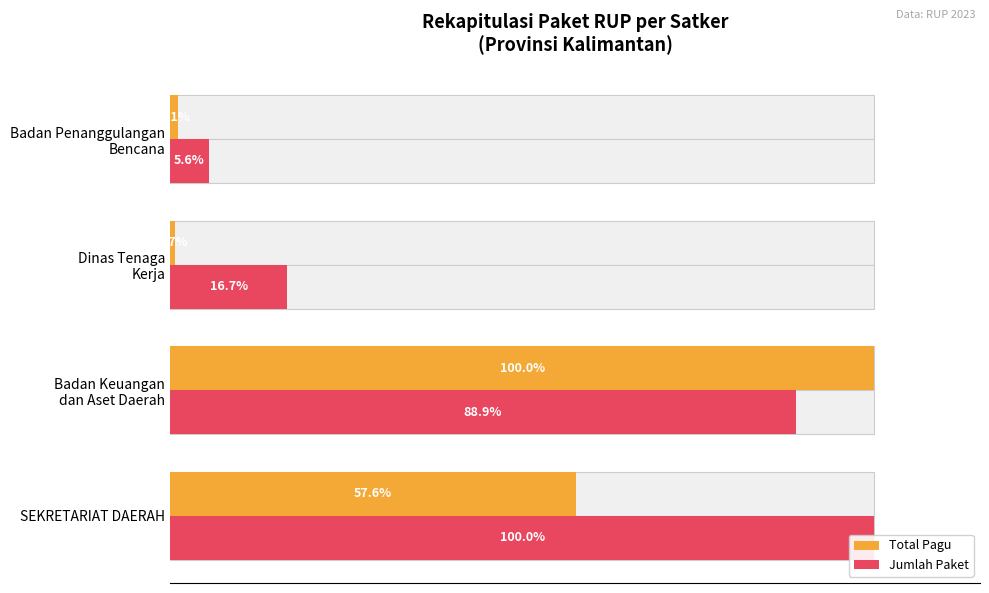

Rank the series by their average value, from lowest to highest.

Total Pagu, Jumlah Paket